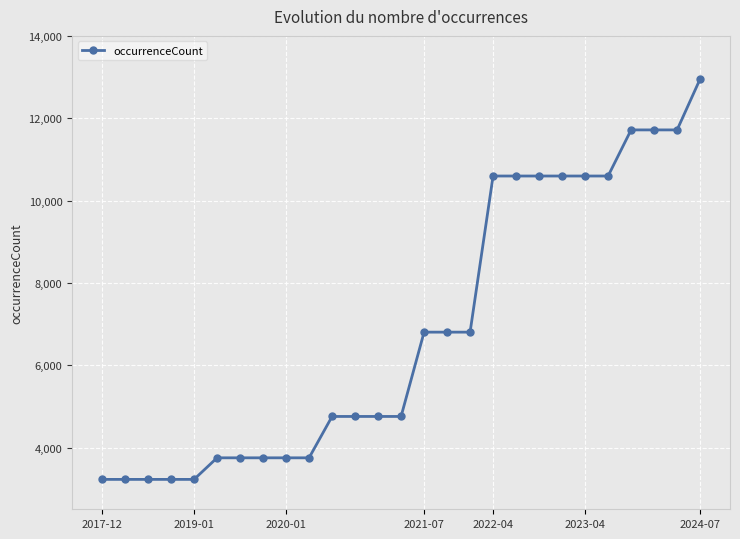

Is this an area chart (filled region under the line)?

No